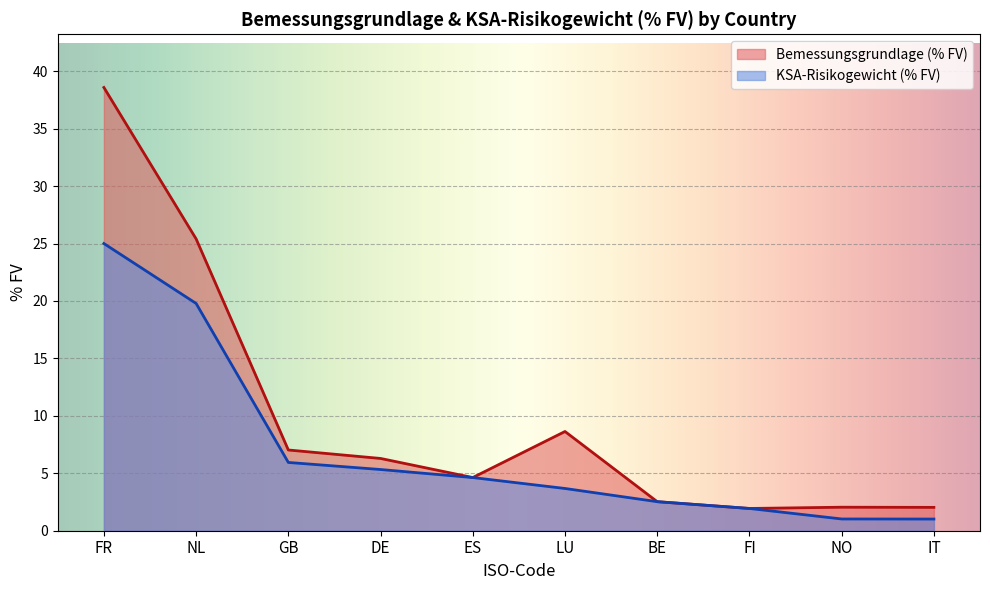

Which series changed the most between ES and NO?

KSA-Risikogewicht (% FV)